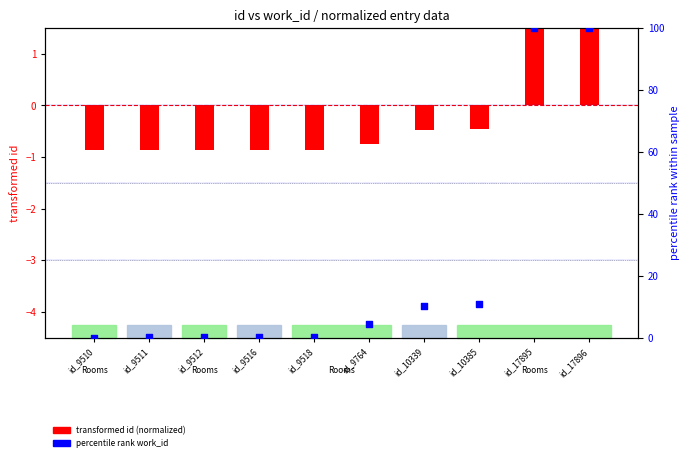

Is the value of percentile work_id at id_9516 greater than the value of transformed id (normalized) at id_9764?

Yes